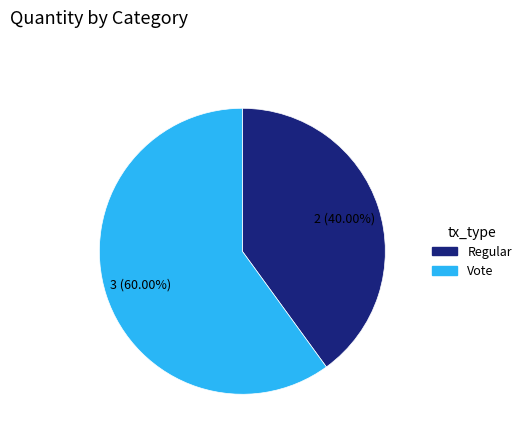

Is it true that Vote is 60% of the pie?

True